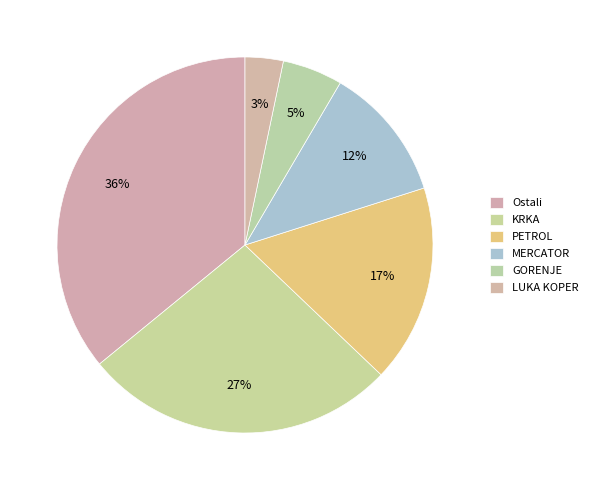

Which category has the smallest portion of the pie?

LUKA KOPER